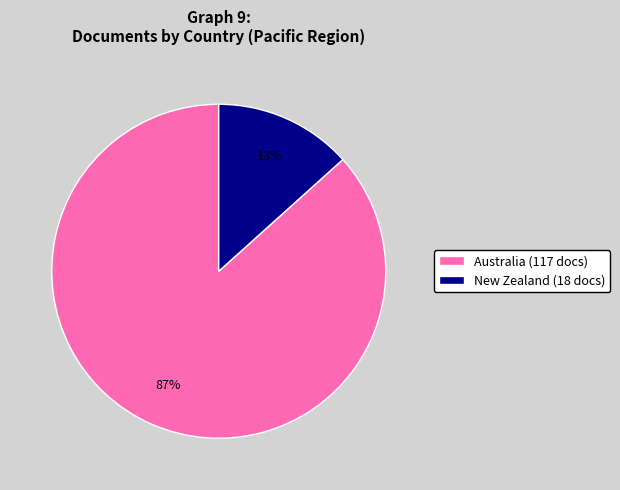

How many slices are in this pie chart?

2